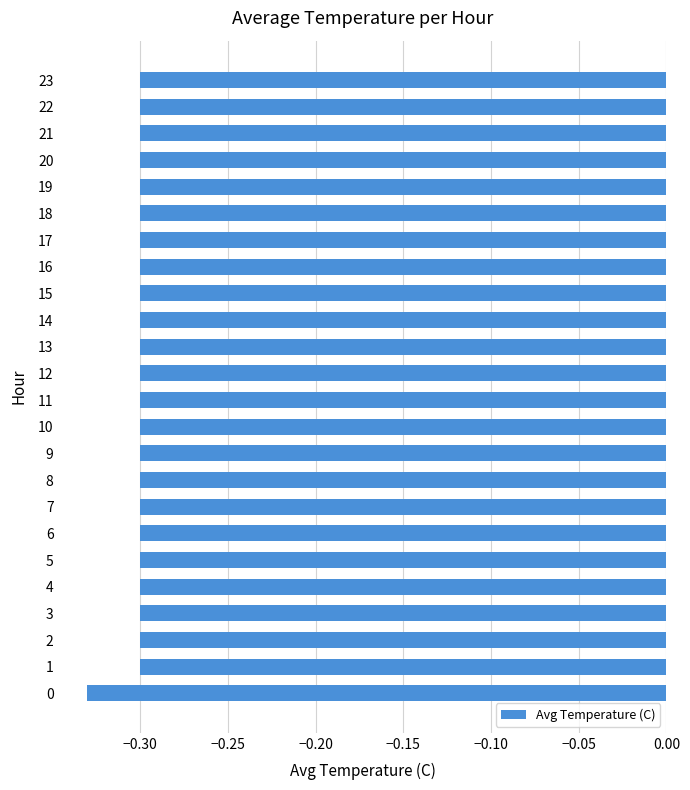

What is the sum of all values?

-7.2